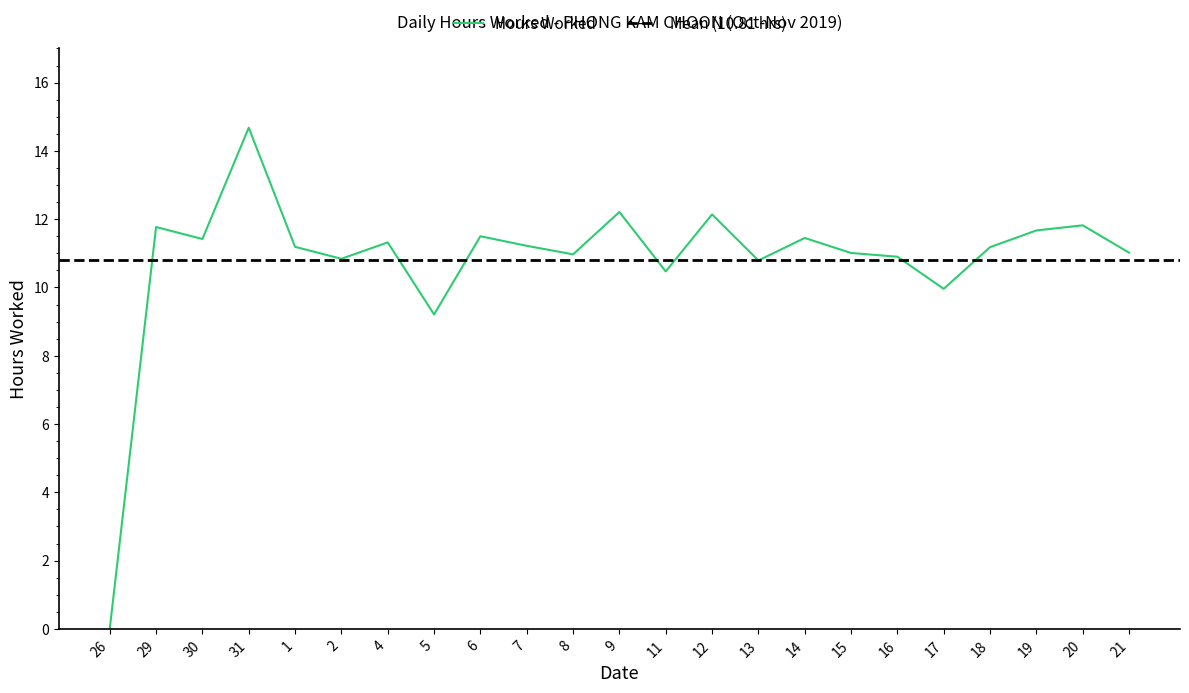

Rank the categories by value from highest to lowest.

31, 9, 12, 20, 29, 19, 6, 14, 30, 4, 7, 1, 18, 21, 15, 8, 16, 2, 13, 11, 17, 5, 26